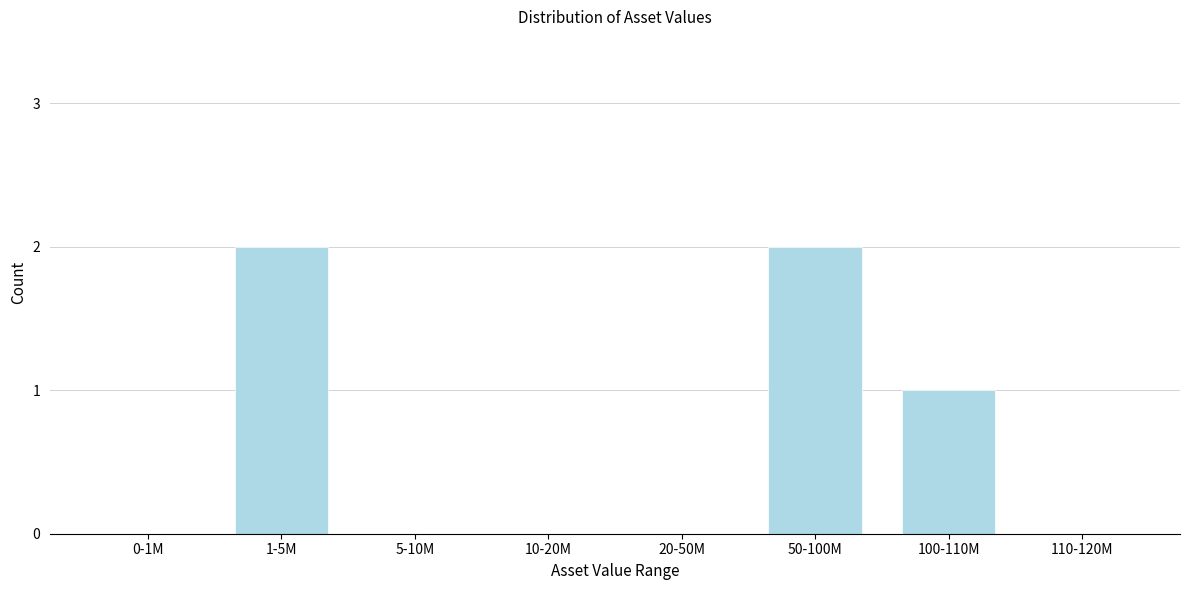

Reading left to right, what are all the values shown in this chart?

0-1M=0	1-5M=2	5-10M=0	10-20M=0	20-50M=0	50-100M=2	100-110M=1	110-120M=0